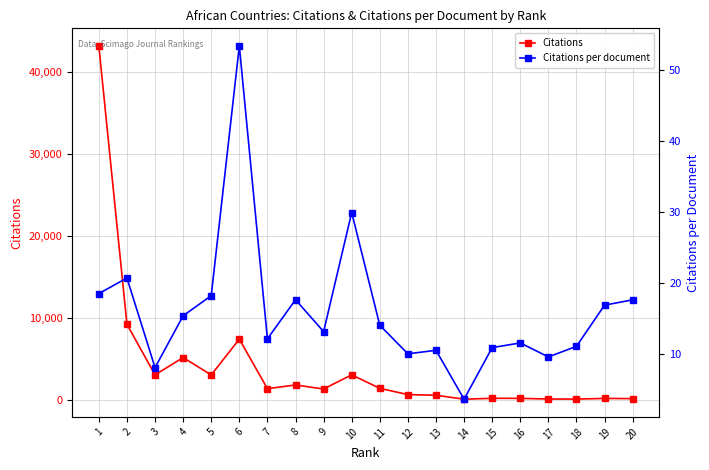

Where is the first local maximum for Citations?

4